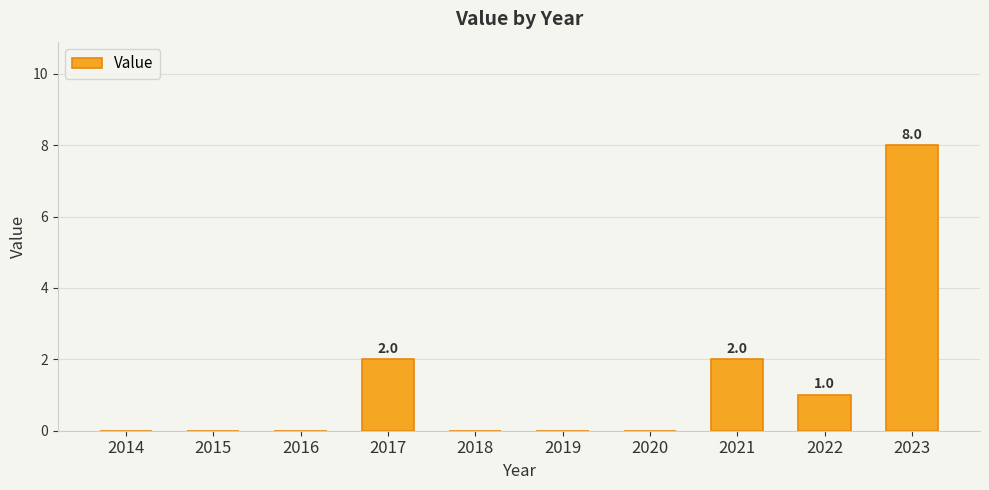

True or false: the data shows 1 at 2022.

True